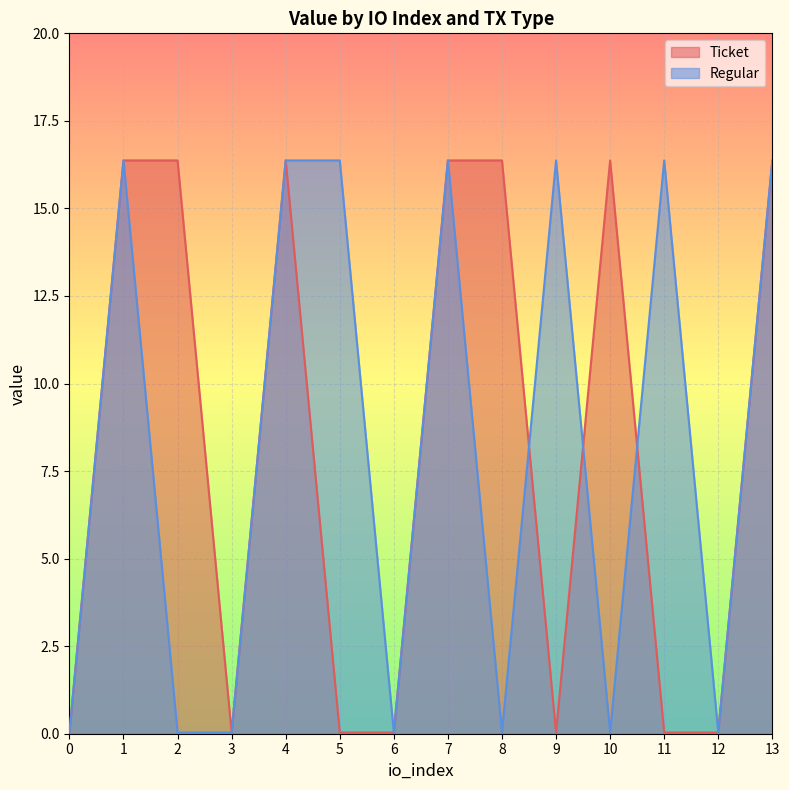

How many times do Regular and Ticket cross each other?

3